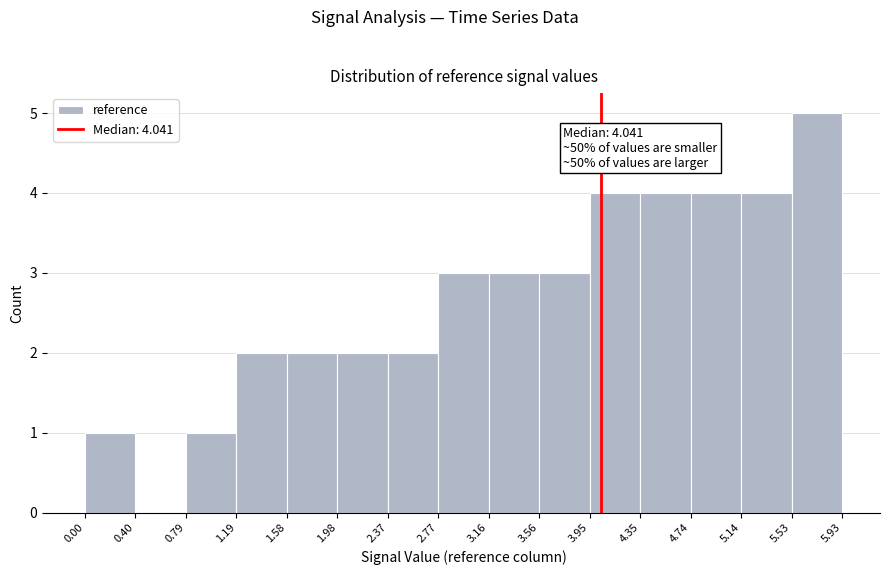

Over which range of the x-axis is the bar tallest?

5.53 to 5.93